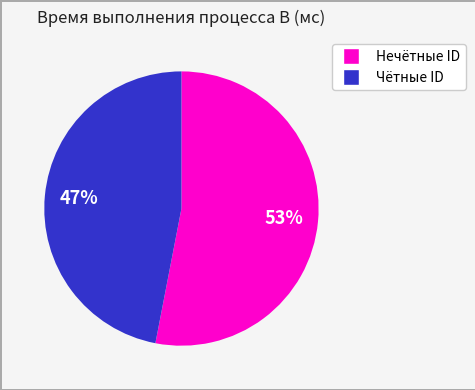

To the nearest percent, what is the difference between the largest and smallest slice percentages?

6%